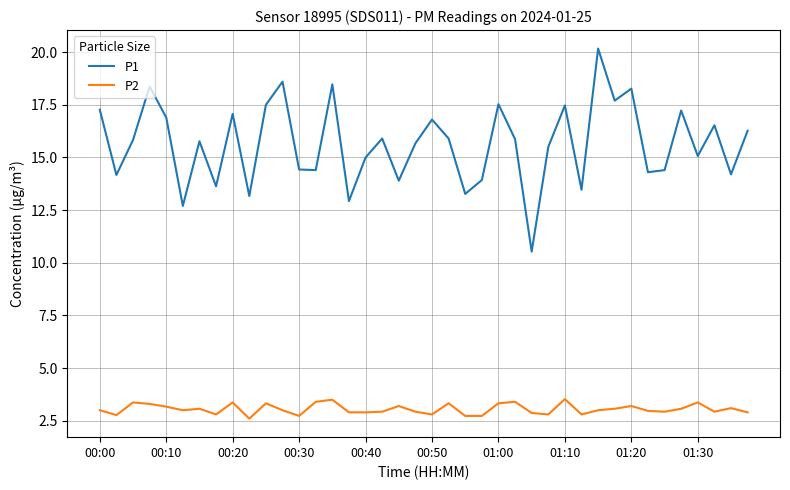

How many interior local peaks does the P1 series have?

13